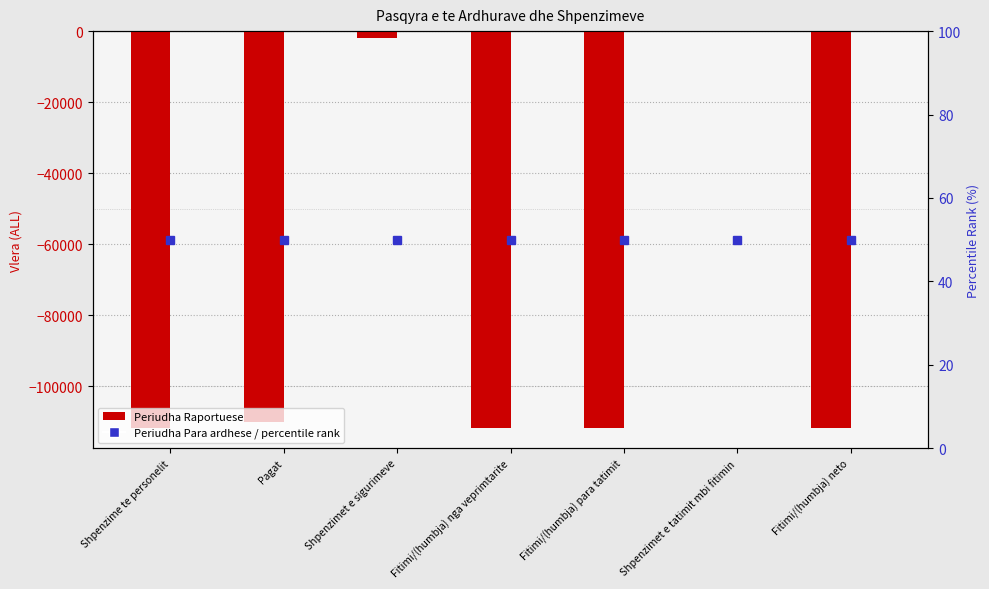

Which has a higher value, Pagat or Shpenzime te personelit?

Pagat